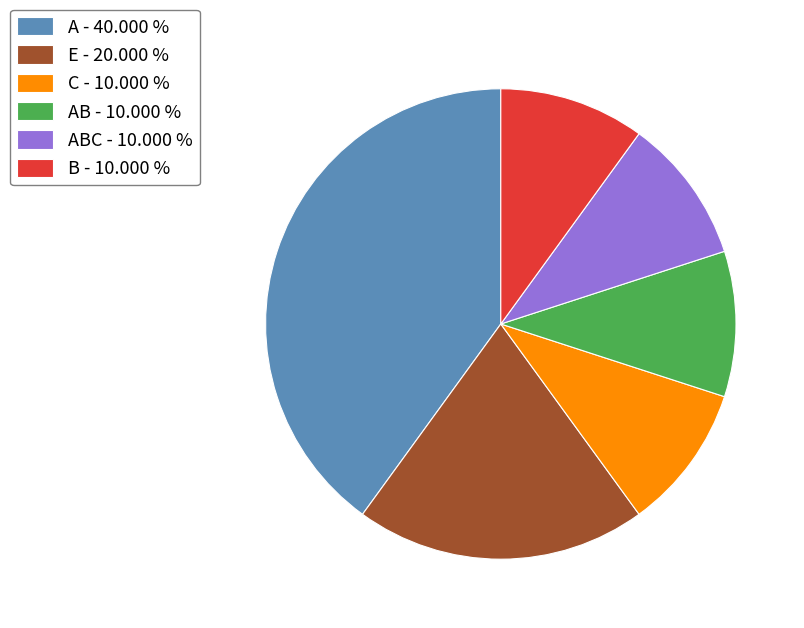

What is the ratio of the value at ABC - 10.000 % to the value at AB - 10.000 %?

1.0